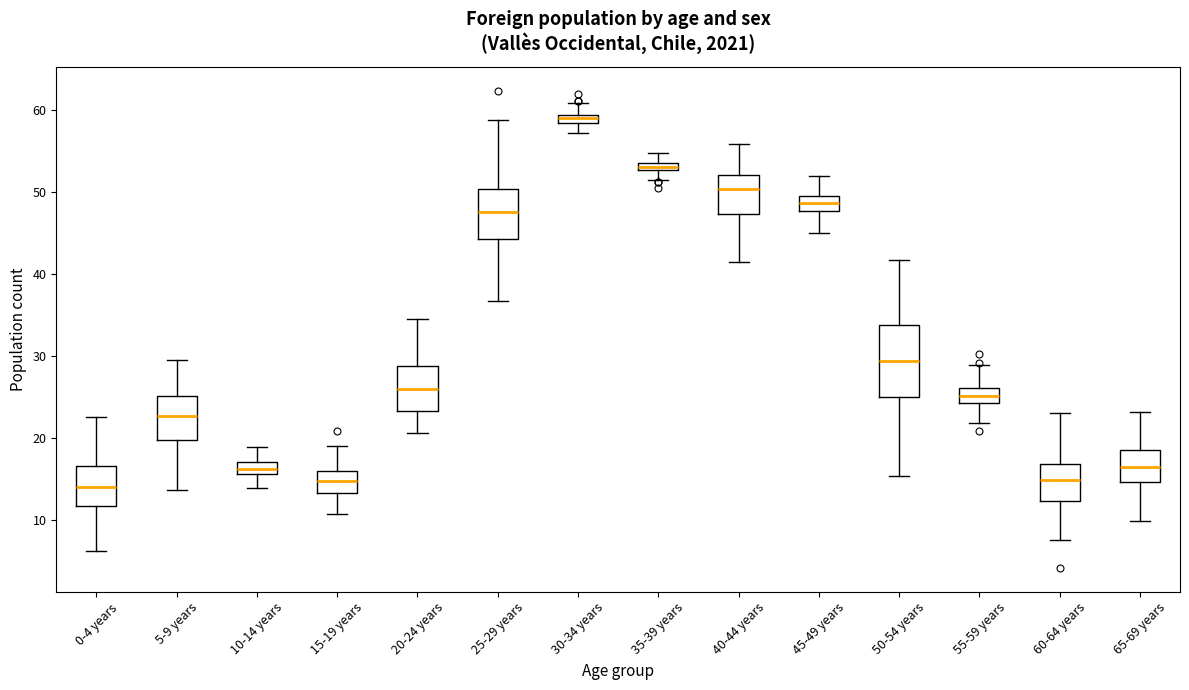

Where does the upper whisker of the box for 55-59 years end on the y-axis? The values are not printed on the chart, so give them approximately, as read against the axis.

29